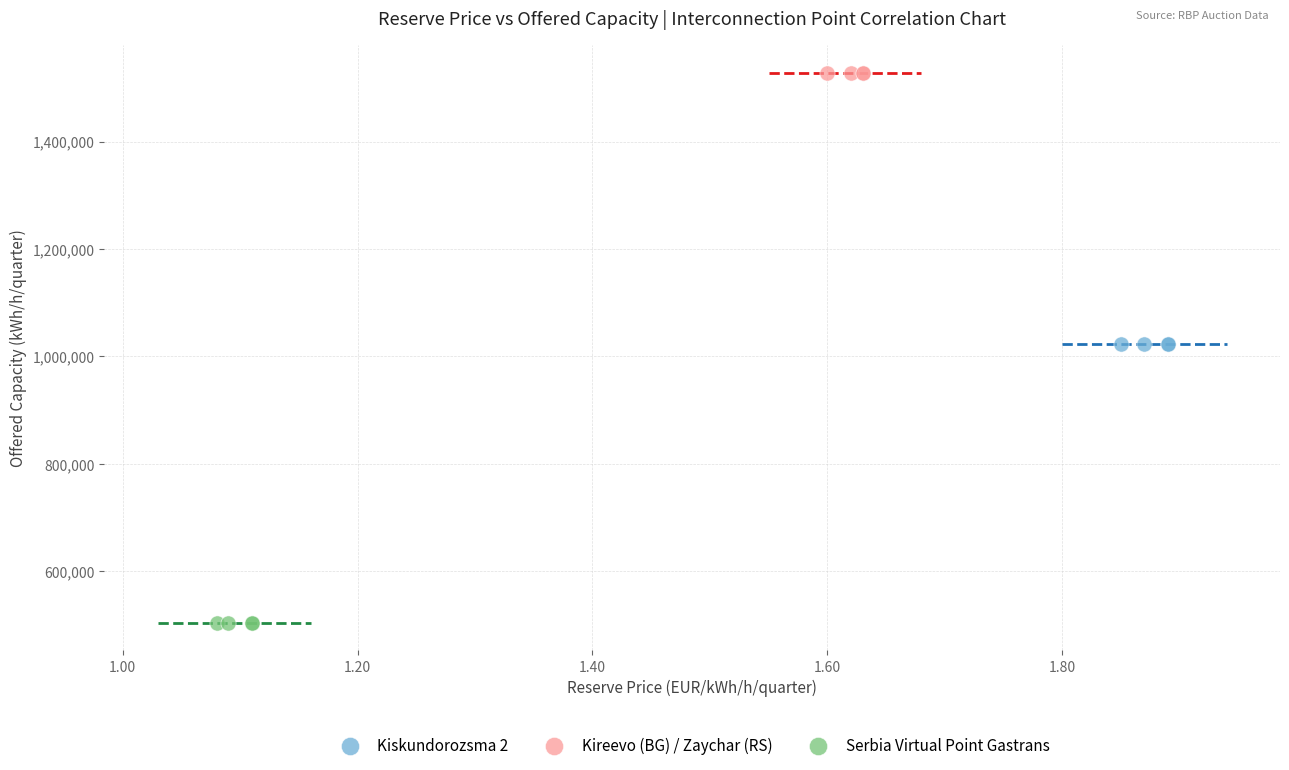

Which series reaches the minimum Y coordinate?

Serbia Virtual Point Gastrans